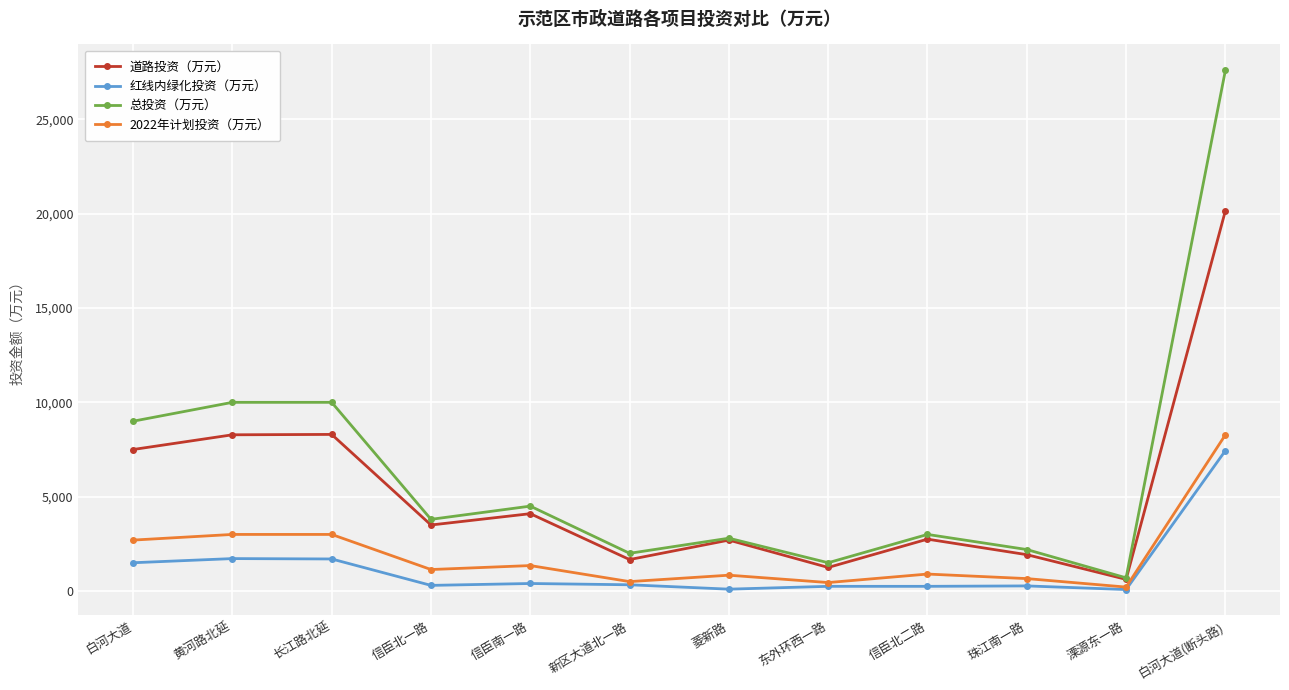

What is the average value of the 道路投资（万元） series?

5229